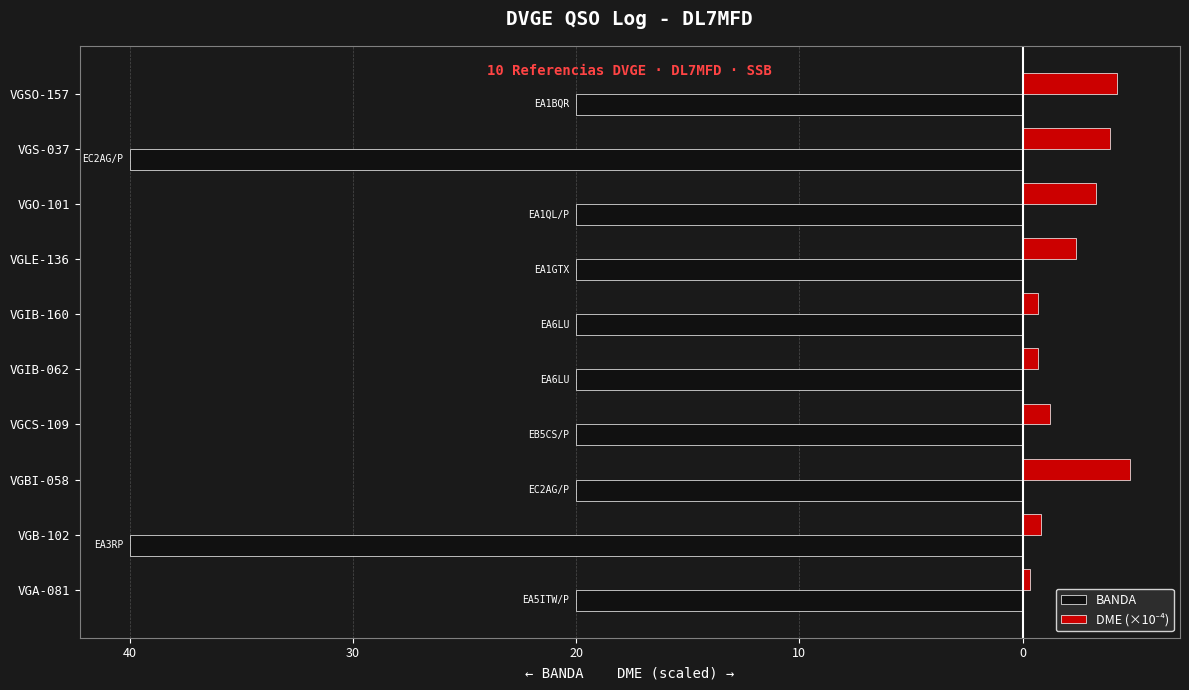

What is the difference between the maximum and minimum values in the BANDA series?

20.0